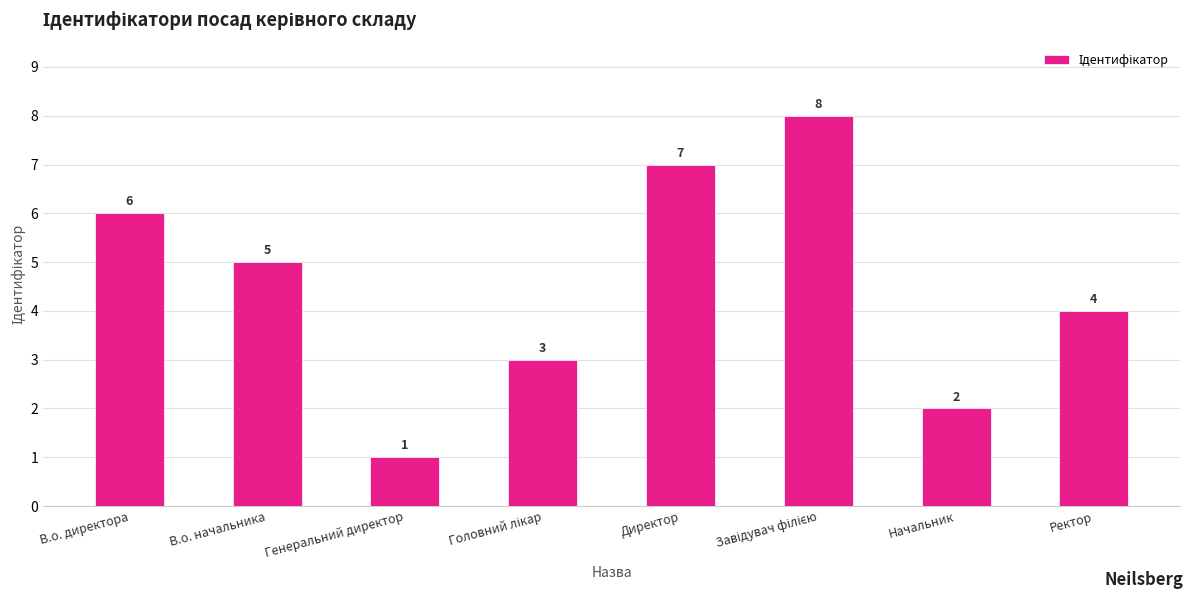

The chart shows a value of 12 at Директор. True or false?

False